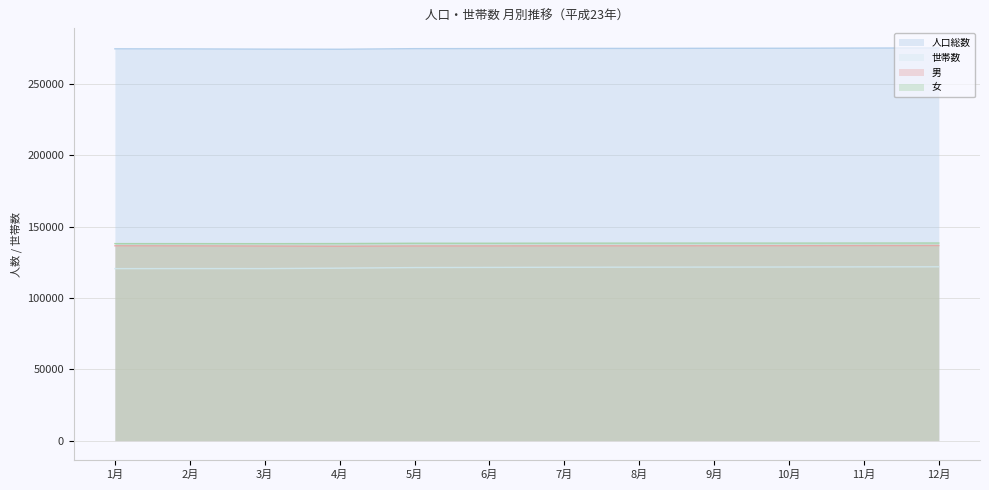

Which series has the largest total across all categories?

人口総数